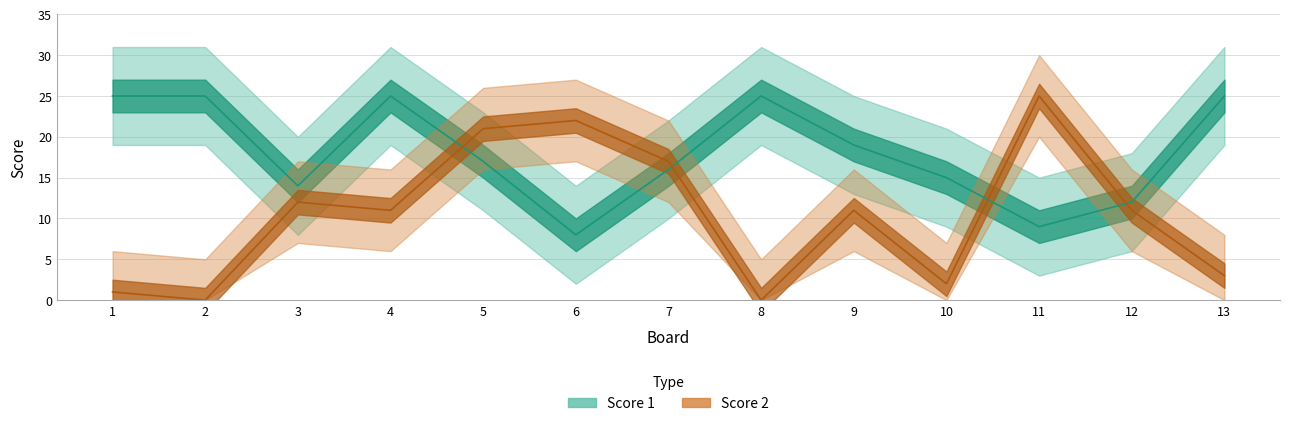

Which category has the lowest value in the Score 1 series?

6